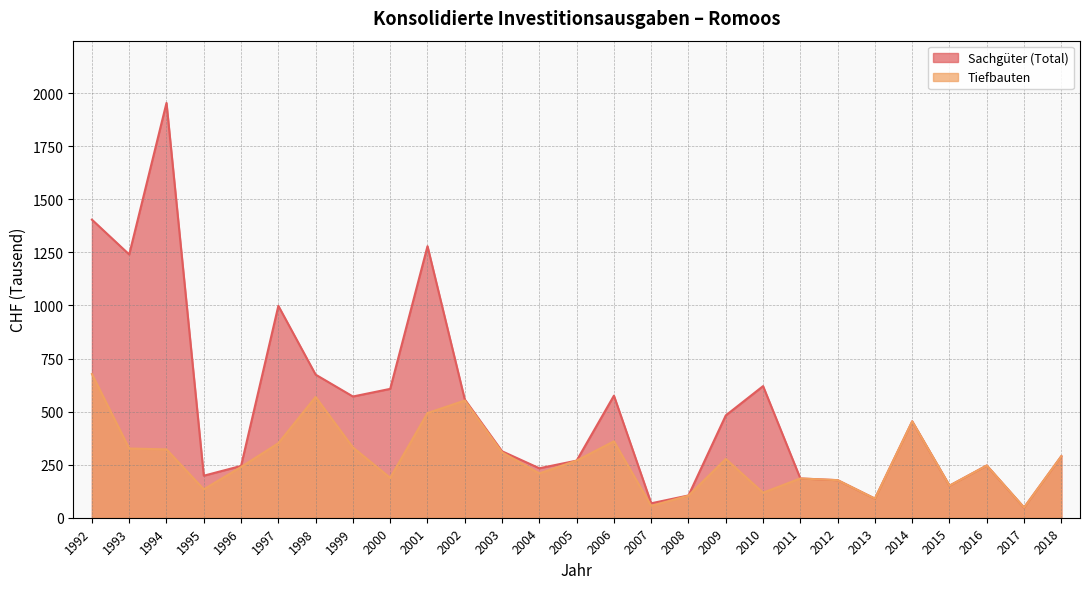

At 1996, list the series in order from smallest to largest.

Tiefbauten, Sachgüter (Total)